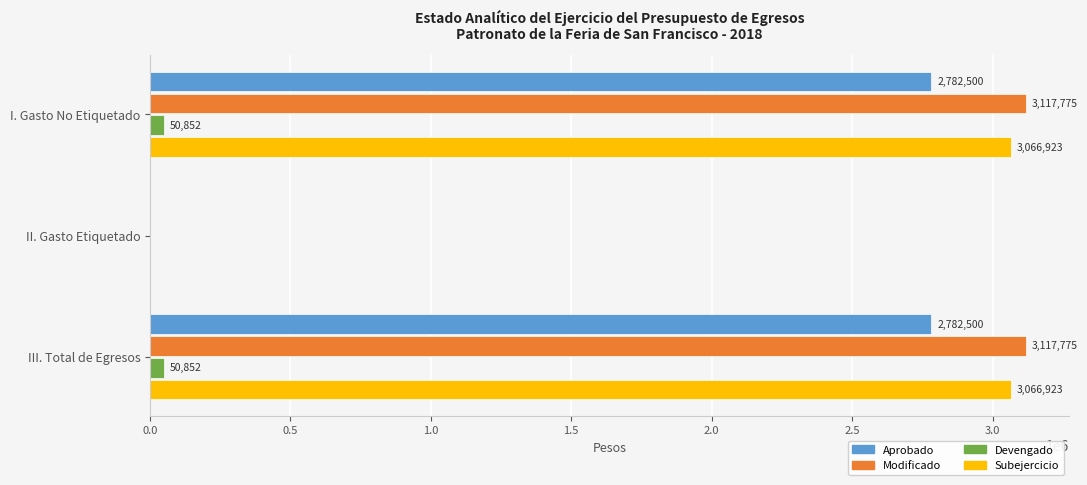

The Devengado series shows 0.0 at II. Gasto Etiquetado. True or false?

True